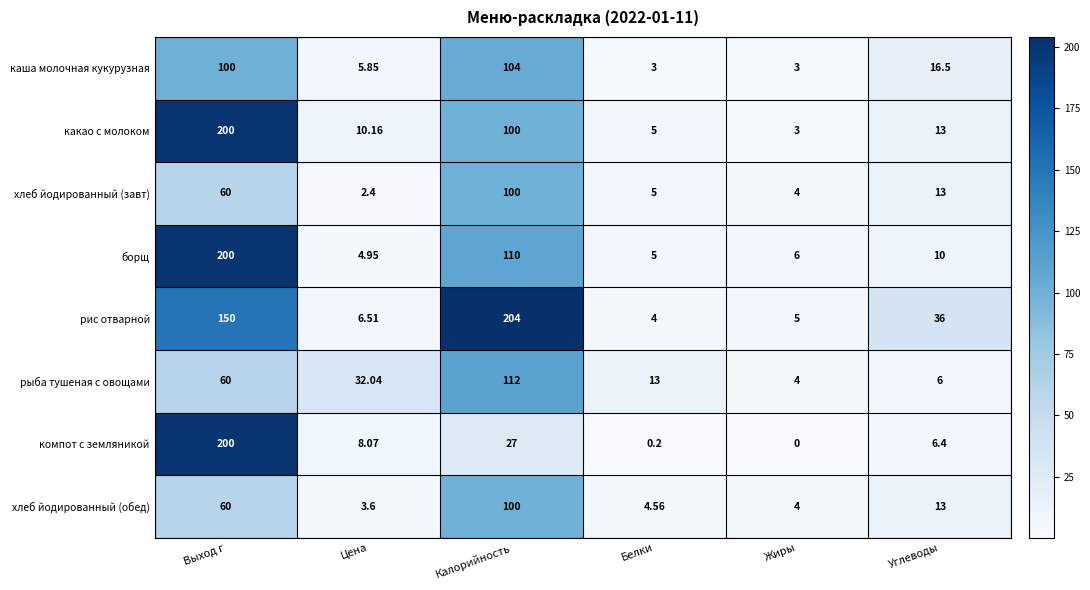

Rank the categories by хлеб йодированный (завт) value from highest to lowest.

Калорийность, Выход г, Углеводы, Белки, Жиры, Цена